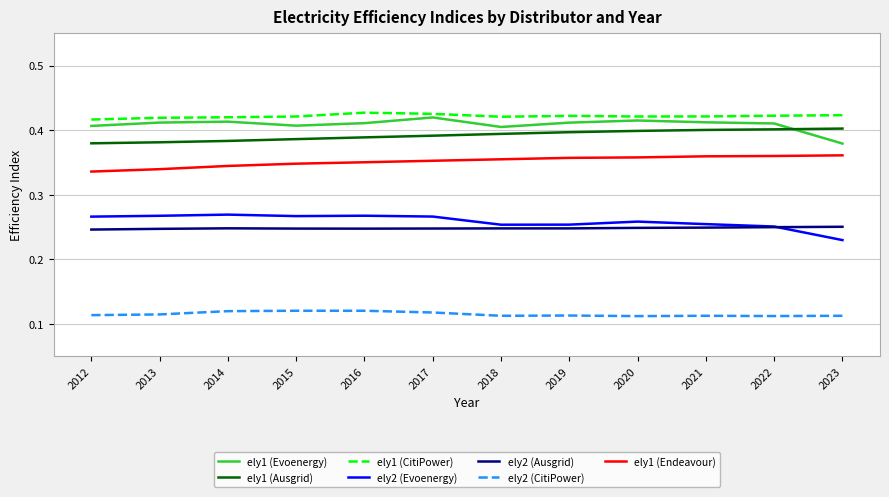

The ely1 (Evoenergy) series shows 0.4 at 2014. True or false?

True